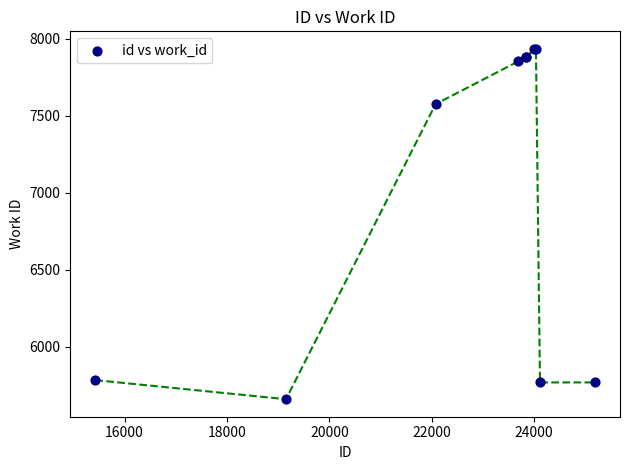

What Y value in the scatter plot is closest to 6796?

7575